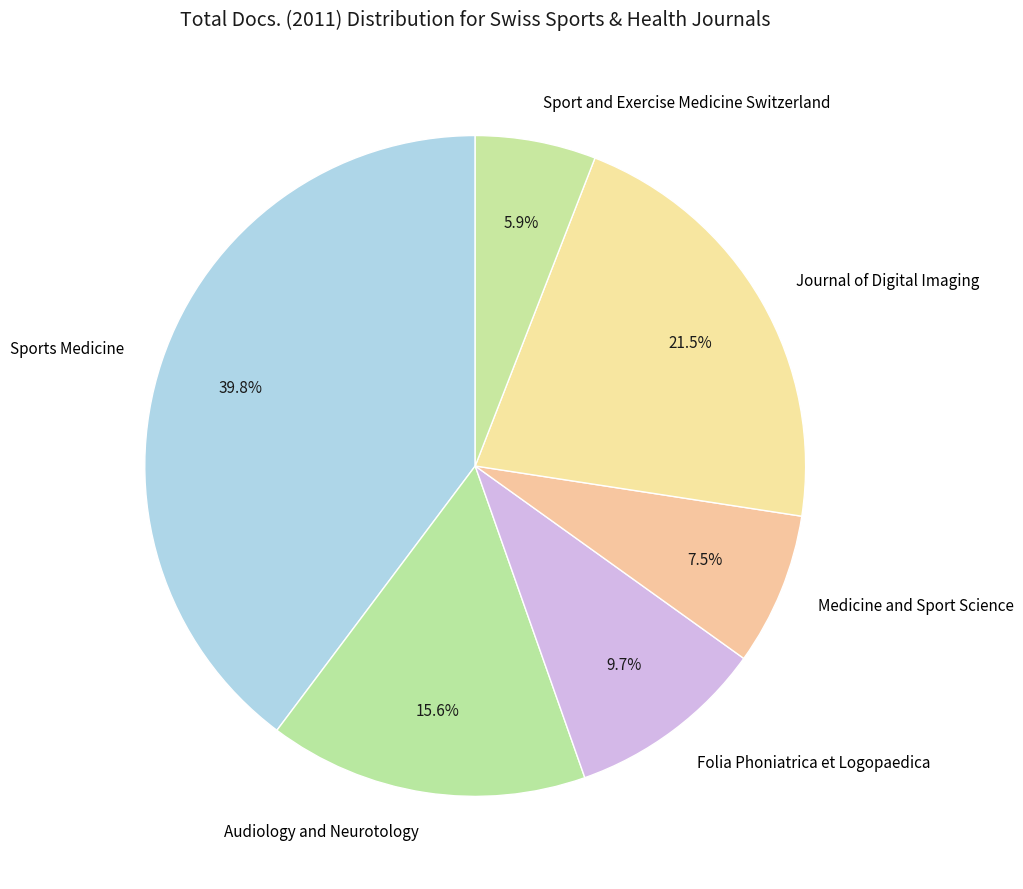

Approximately how many times larger is the value at Journal of Digital Imaging compared to Audiology and Neurotology?

1.4